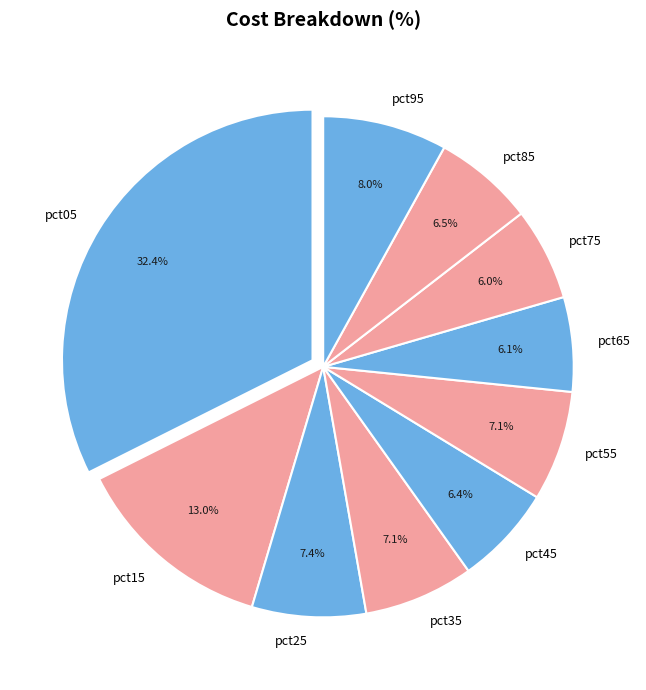

What percentage is NOT represented by pct15?

87.0%